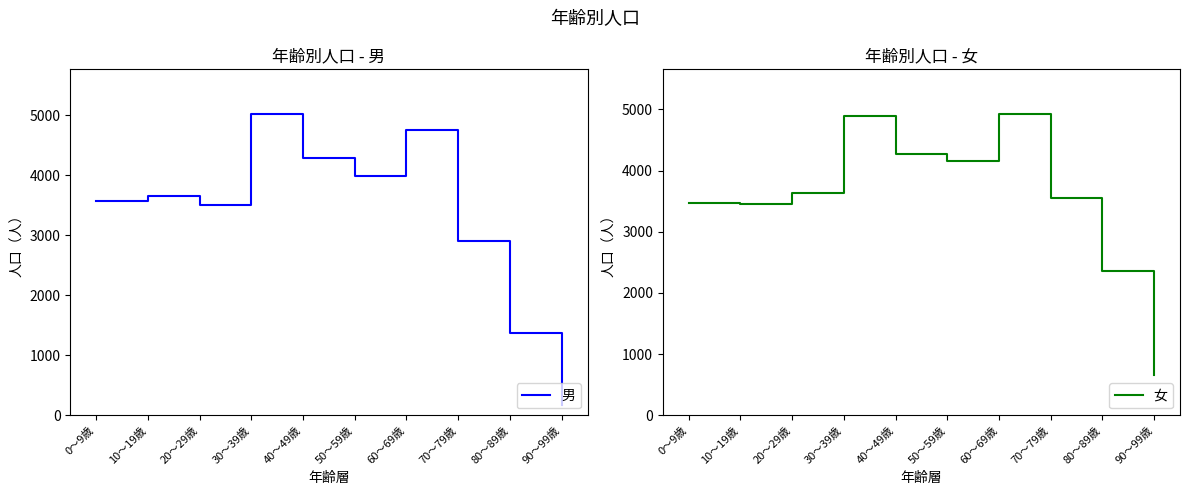

What is the total value across all series at 90～99歳?

832